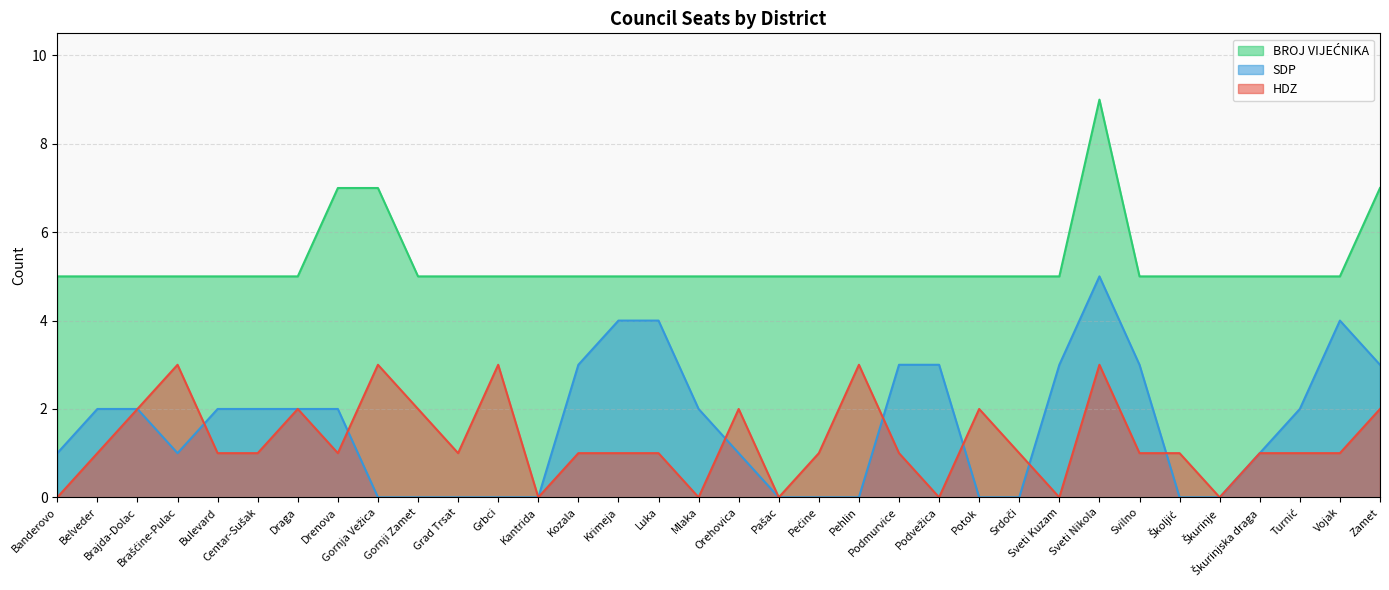

What is the average value of the SDP series?

2